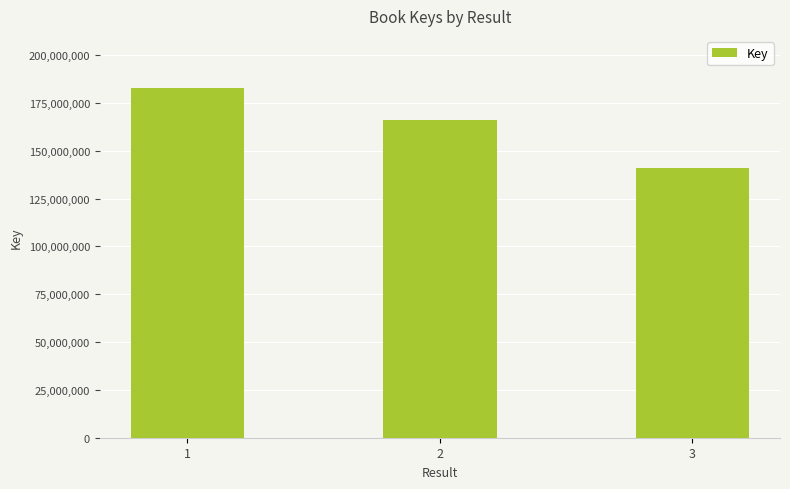

Are the bars grouped side by side (vs. stacked)?

No